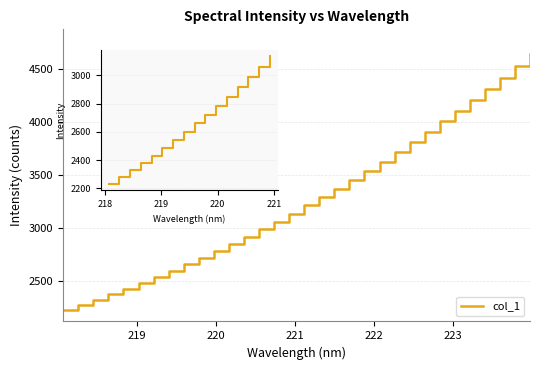

What is the smallest value displayed?

2232.9